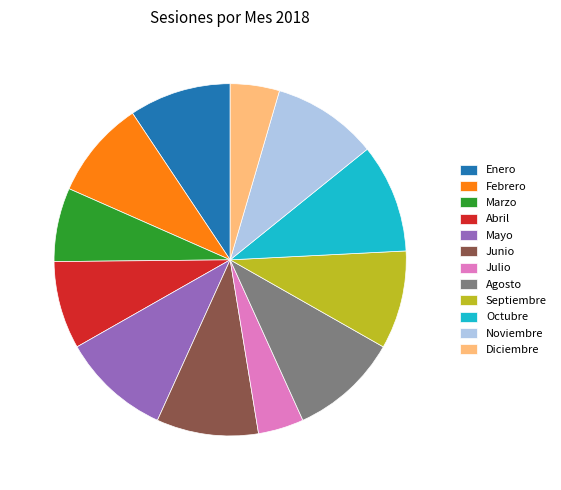

Is Enero the majority of the pie?

No